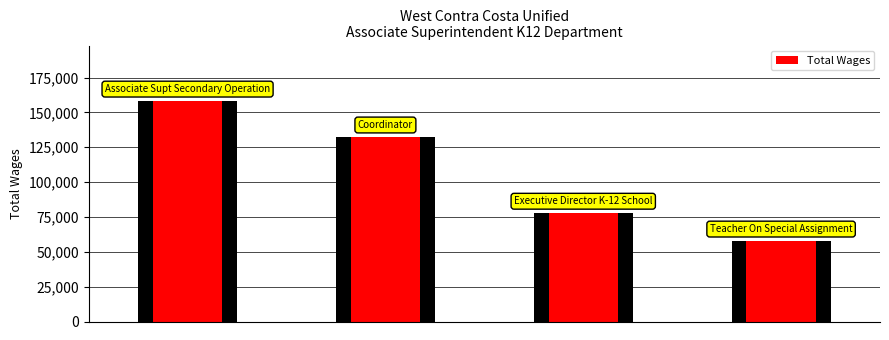

Reading right to left, what are all the values shown in this chart?

3=57955	2=77924	1=132606	0=158360